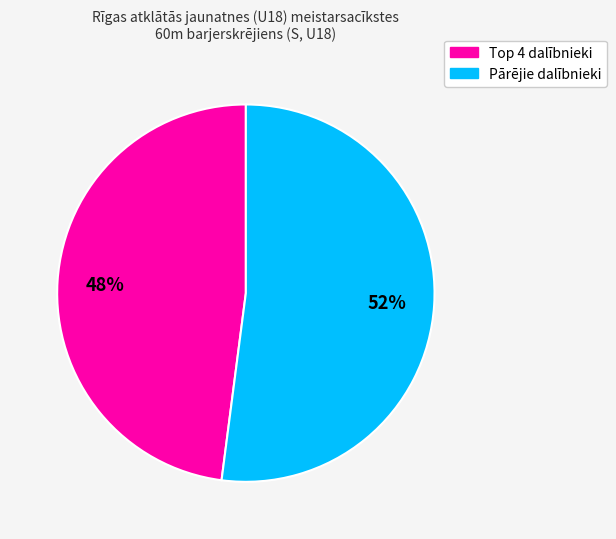

Is there any slice that represents more than half of the pie?

Yes